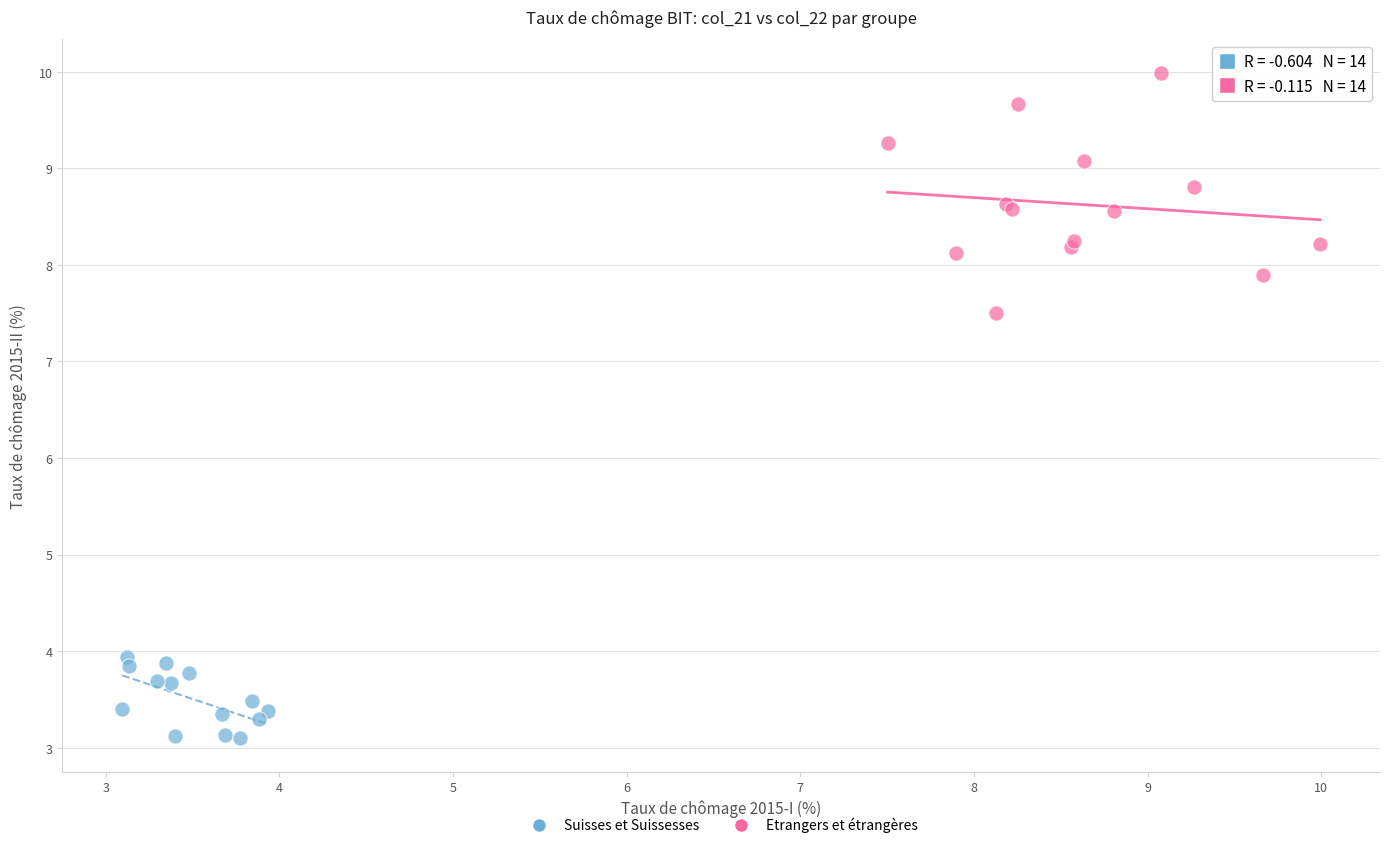

Which series has the largest Y range (max minus min)?

Etrangers et étrangères